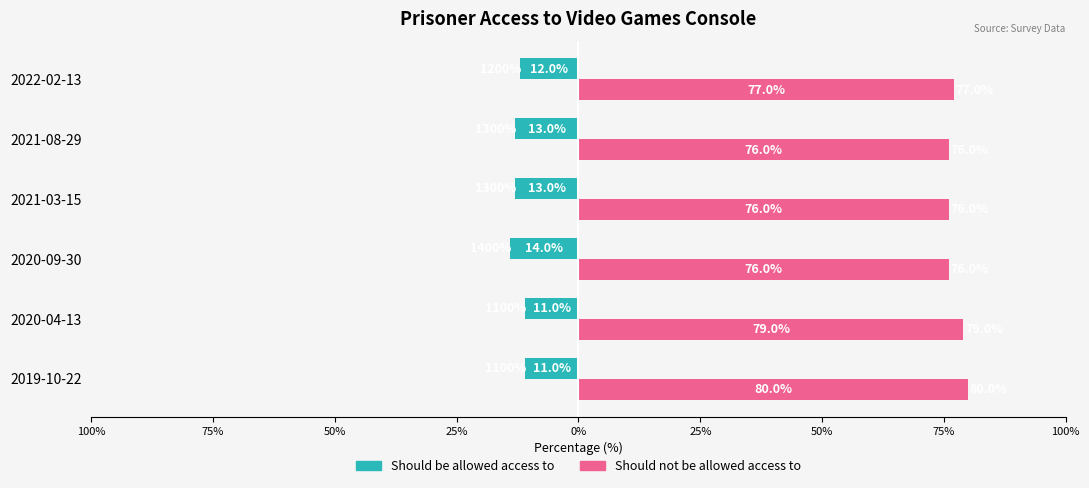

What is the average value of the Should not be allowed access to series?

77.3